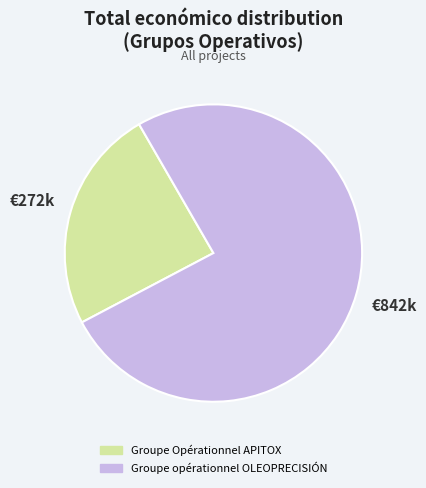

Approximately how many times larger is the value at Groupe Opérationnel APITOX compared to Groupe opérationnel OLEOPRECISIÓN?

0.3